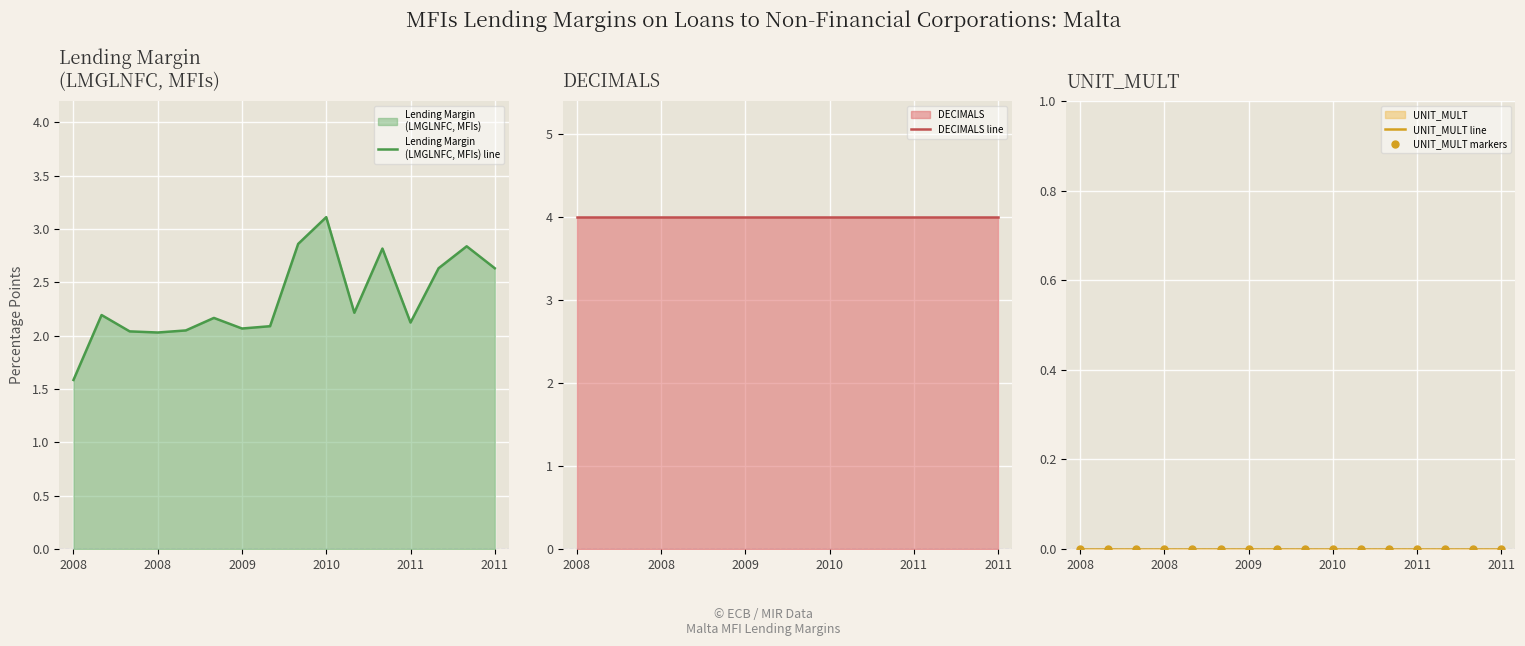

At which label does UNIT_MULT line reach its peak?

2008